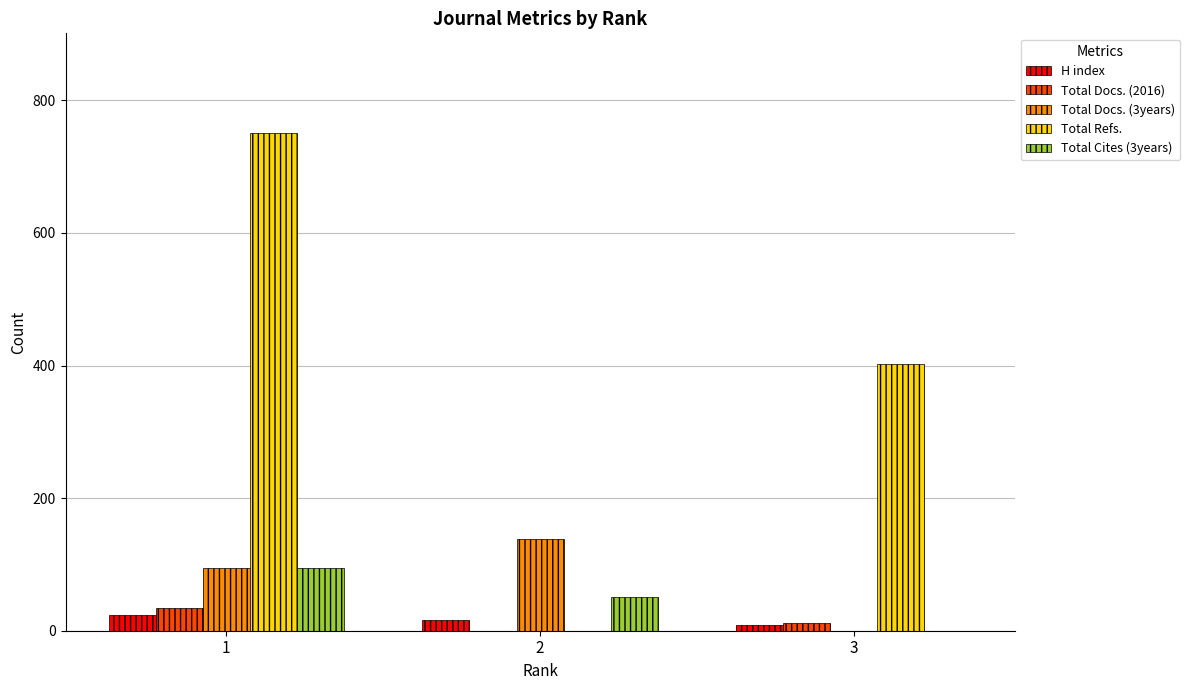

What is the greatest value displayed?

751